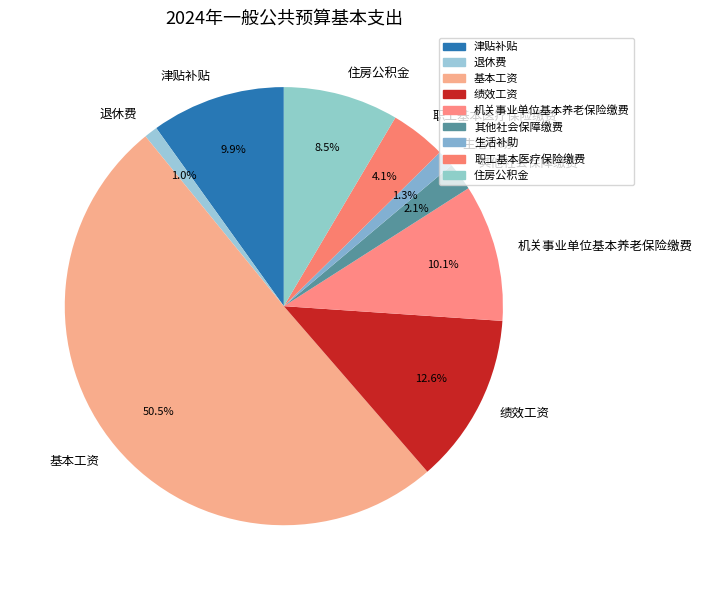

What is the majority slice?

基本工资